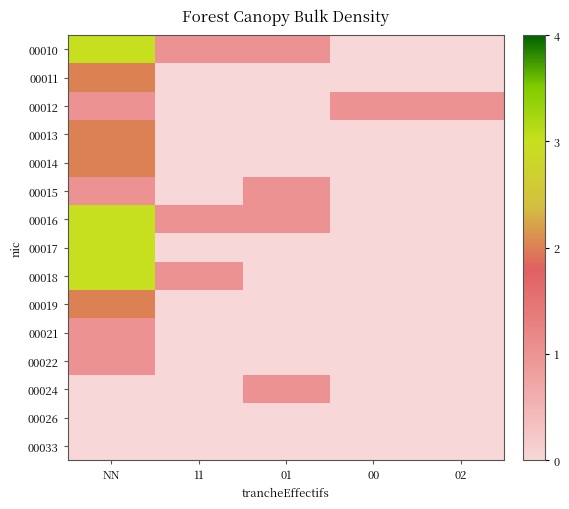

Reading left to right, list all the values displayed in this chart.

00010: NN=3	11=1	01=1	00=0	02=0
00011: NN=2	11=0	01=0	00=0	02=0
00012: NN=1	11=0	01=0	00=1	02=1
00013: NN=2	11=0	01=0	00=0	02=0
00014: NN=2	11=0	01=0	00=0	02=0
00015: NN=1	11=0	01=1	00=0	02=0
00016: NN=3	11=1	01=1	00=0	02=0
00017: NN=3	11=0	01=0	00=0	02=0
00018: NN=3	11=1	01=0	00=0	02=0
00019: NN=2	11=0	01=0	00=0	02=0
00021: NN=1	11=0	01=0	00=0	02=0
00022: NN=1	11=0	01=0	00=0	02=0
00024: NN=0	11=0	01=1	00=0	02=0
00026: NN=0	11=0	01=0	00=0	02=0
00033: NN=0	11=0	01=0	00=0	02=0